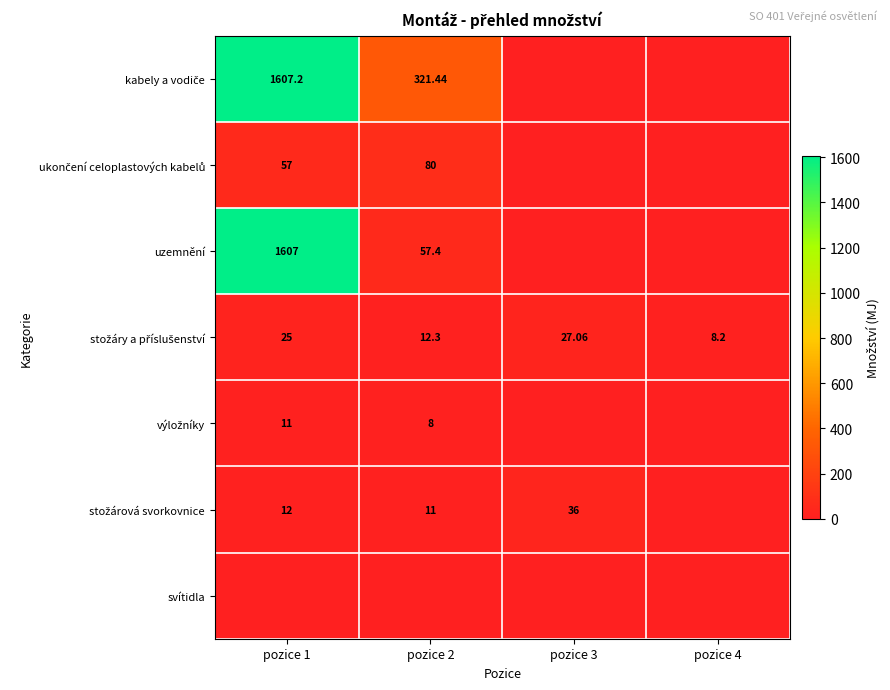

How many values in kabely a vodiče are above zero?

2